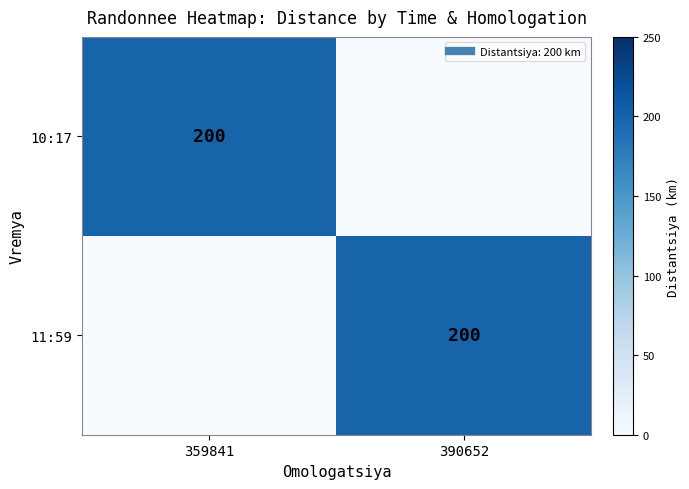

Is the value of 11:59 at 359841 greater than the value of 10:17 at 359841?

No